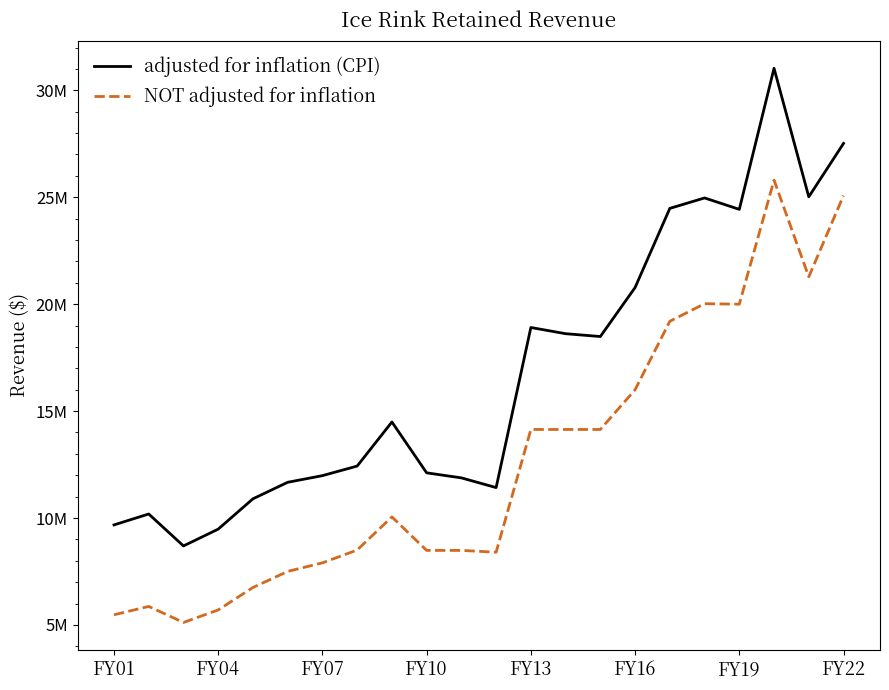

True or false: adjusted for inflation (CPI) and NOT adjusted for inflation intersect in this chart.

False